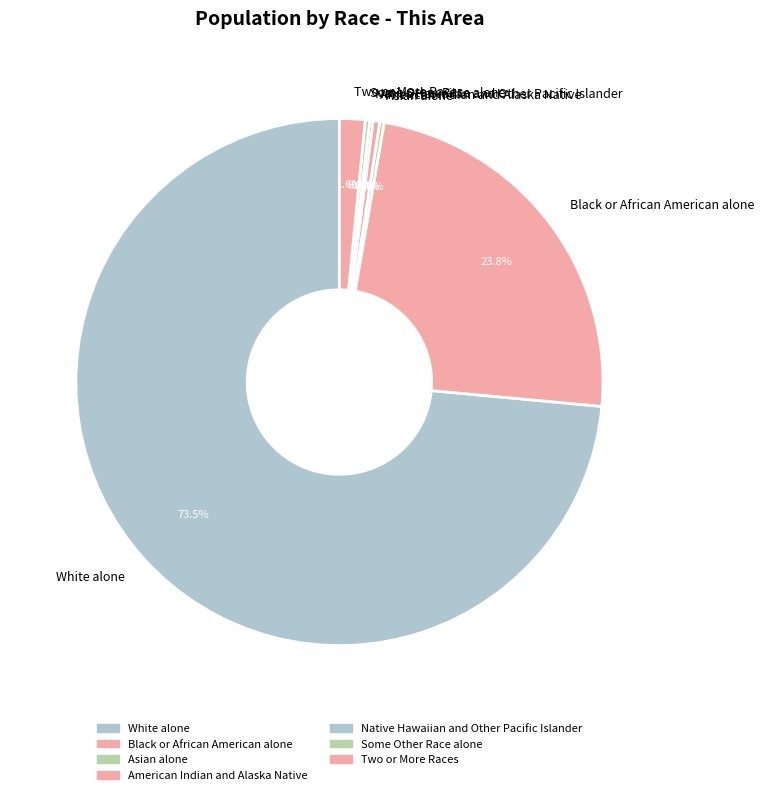

What is the largest slice in the pie chart?

White alone